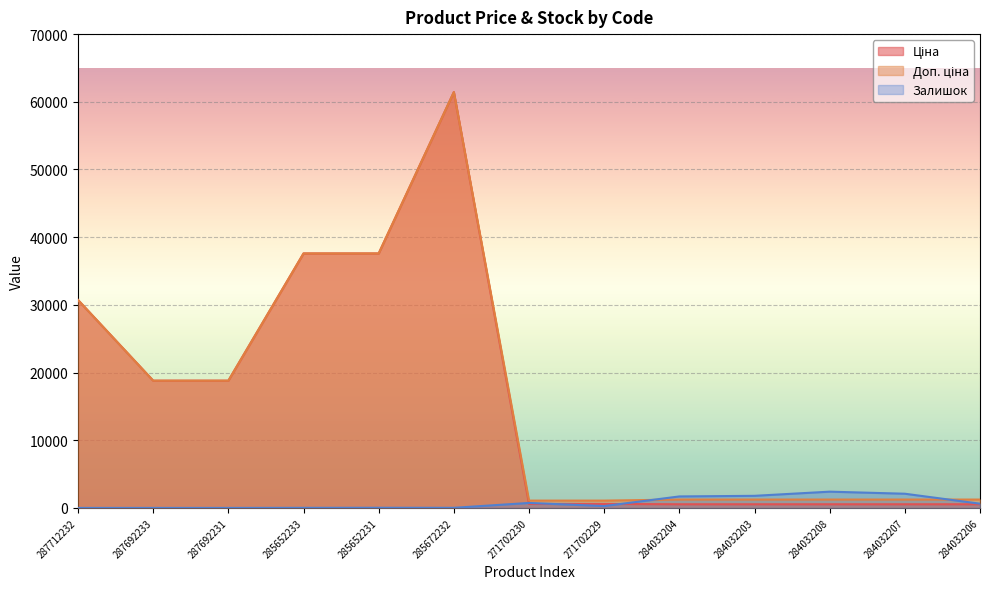

List the series in order of their peak value, highest first.

Ціна, Доп. ціна, Залишок